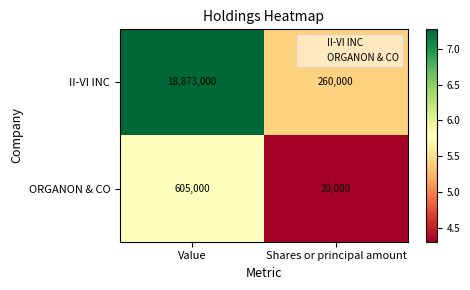

What is the sum of the ORGANON & CO values at Shares or principal amount and Value?

625000